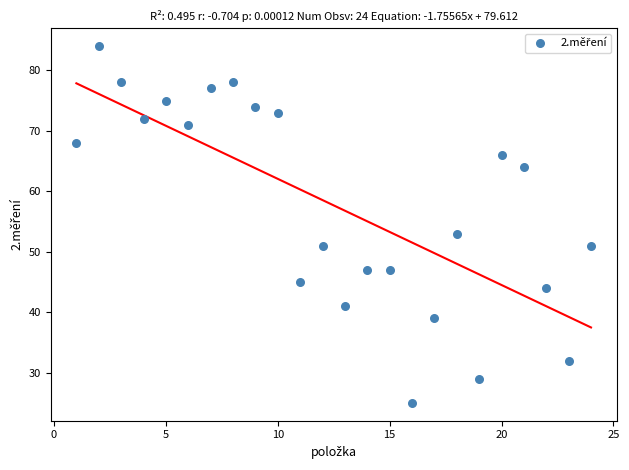

What Y value in the scatter plot is closest to 54?

53